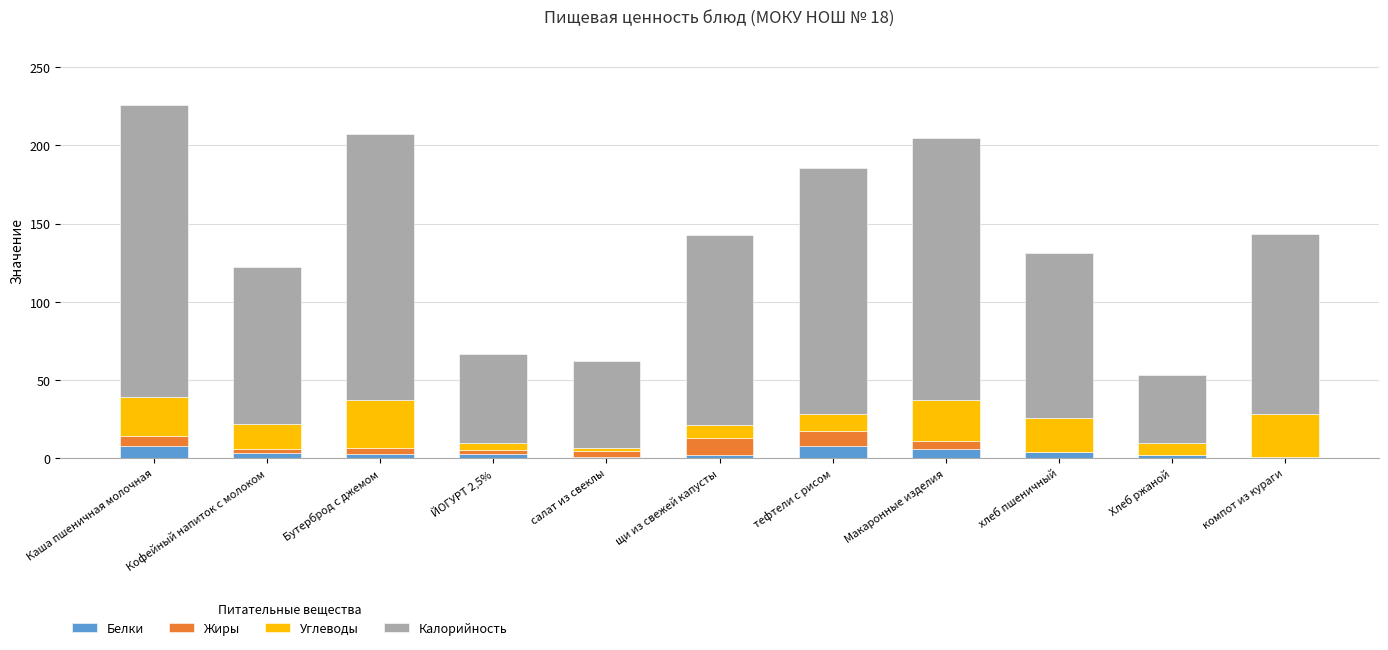

Count the number of data series in this chart.

4